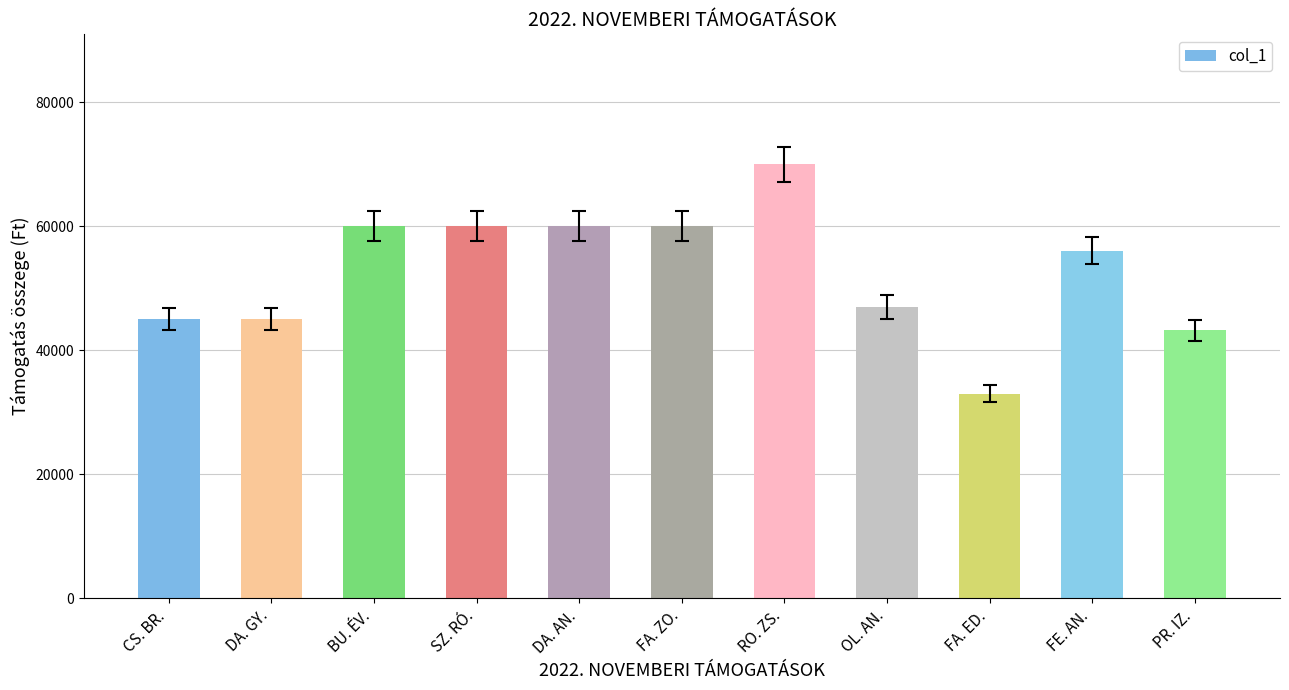

What is the average value?

52664